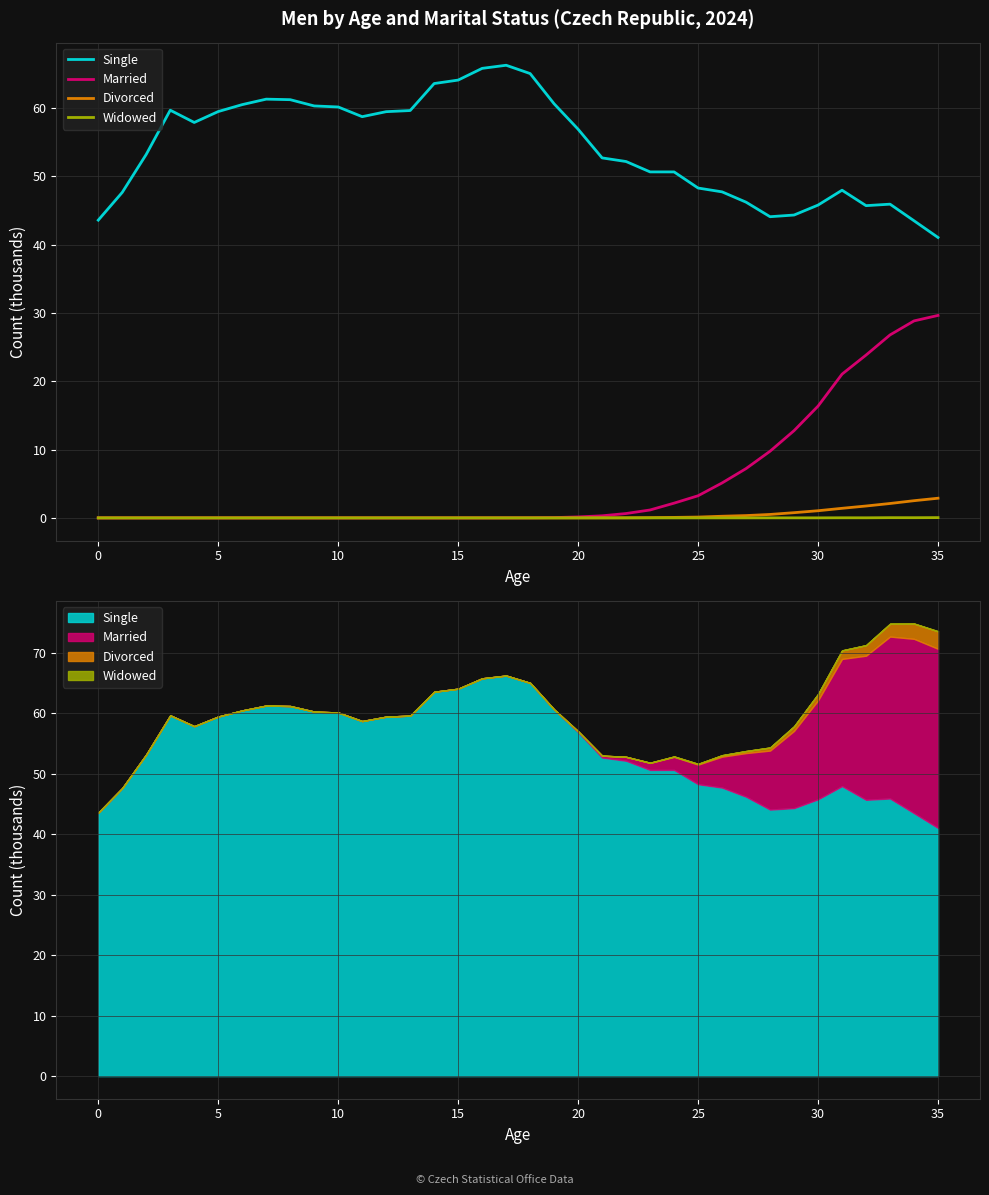

At which label does Divorced reach its peak?

35